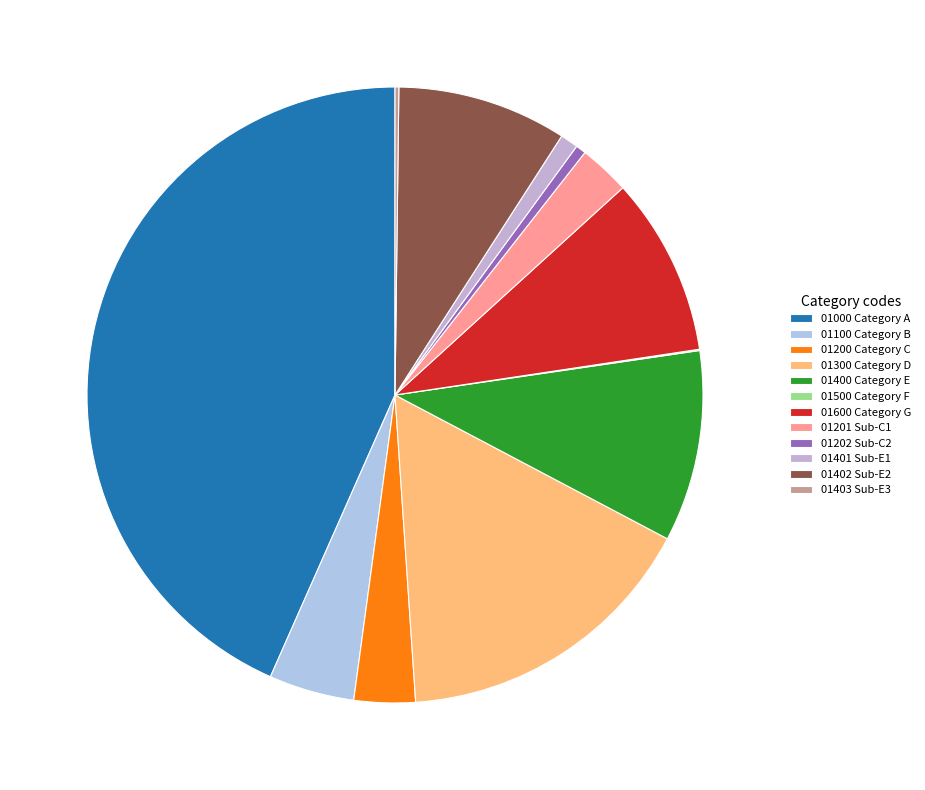

Is it true that 01402 is 19% of the pie?

False